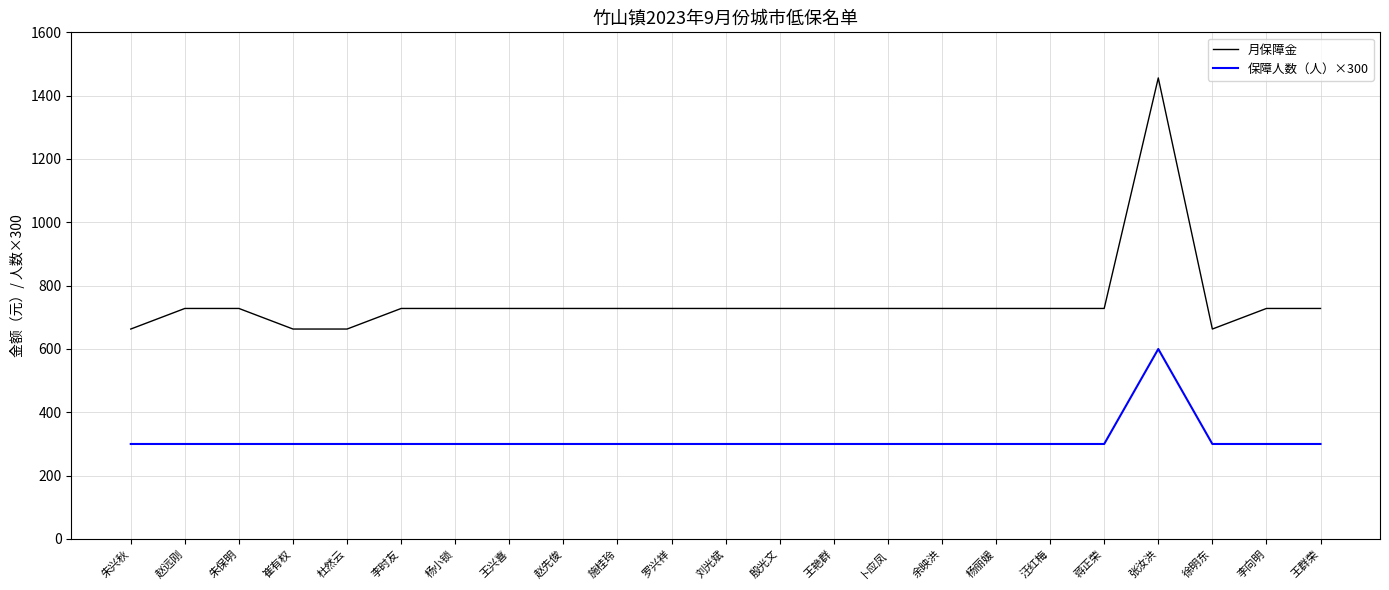

Reading right to left, extract all data points from this chart.

月保障金: 728	728	663	1456	728	728	728	728	728	728	728	728	728	728	728	728	728	728	663	663	728	728	663
保障人数（人）×300: 300	300	300	600	300	300	300	300	300	300	300	300	300	300	300	300	300	300	300	300	300	300	300